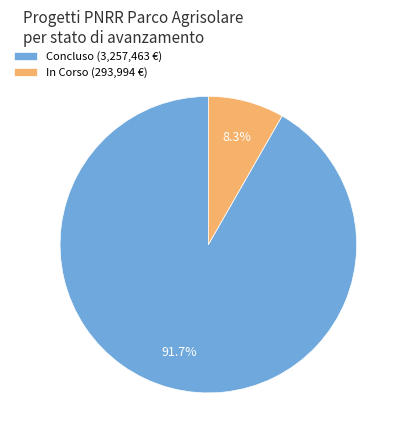

How many segments does this pie chart have?

2